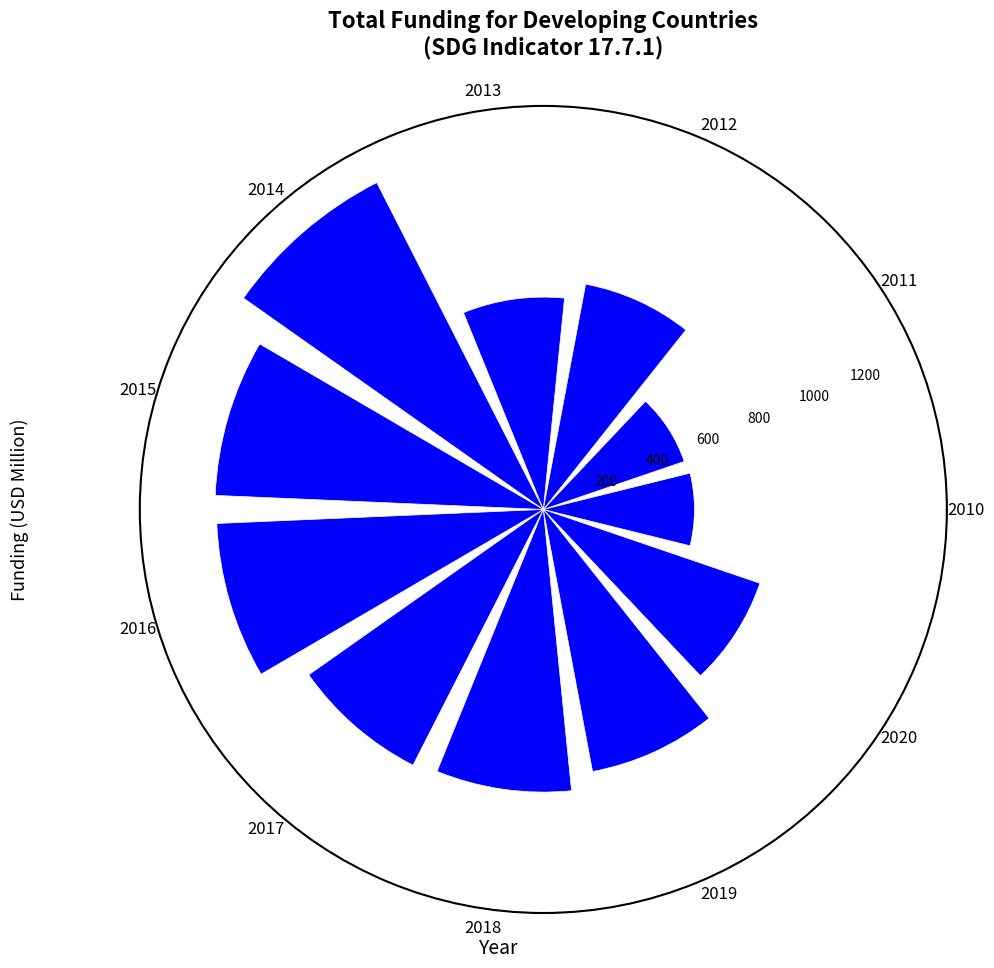

What is the maximum value shown in the chart?

1328.2